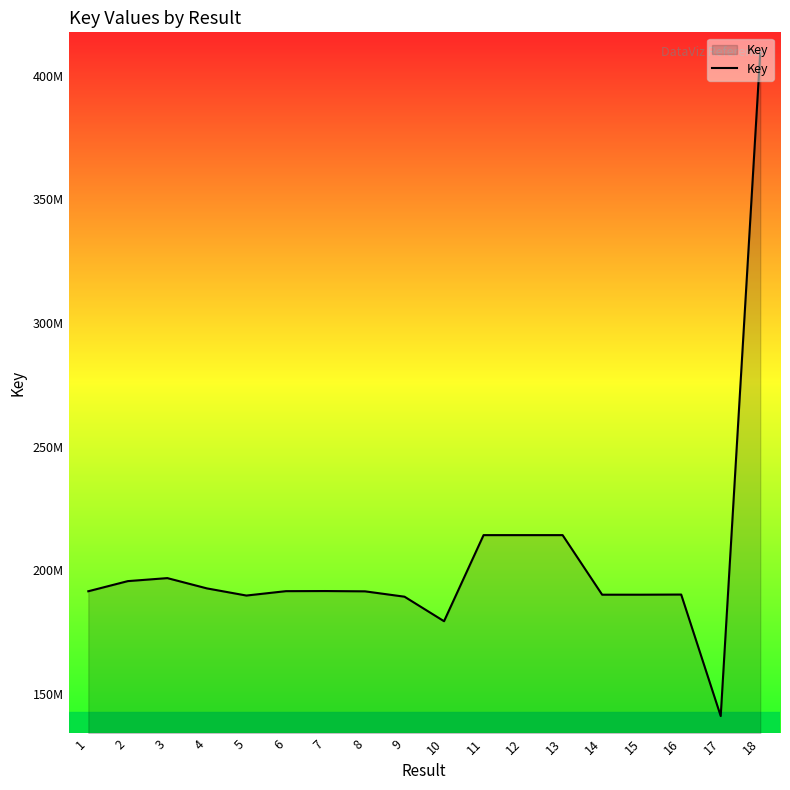

What is the change in value from 3 to 14?

-6704701